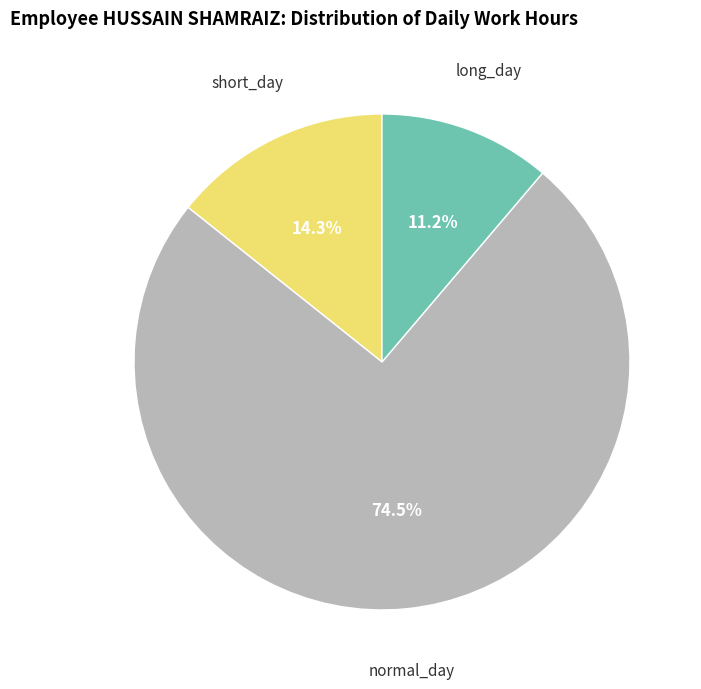

Does any single category account for the majority?

Yes